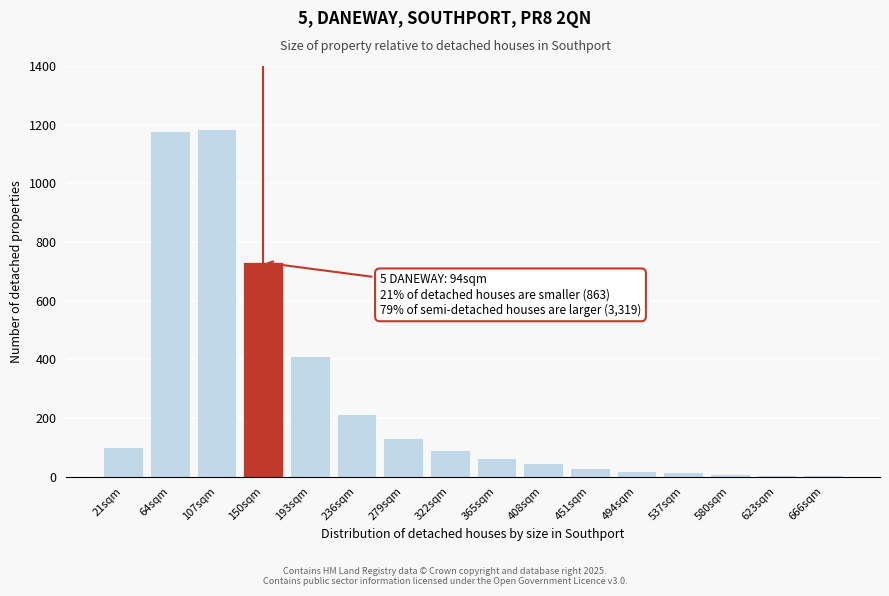

What is the greatest value displayed?

1185